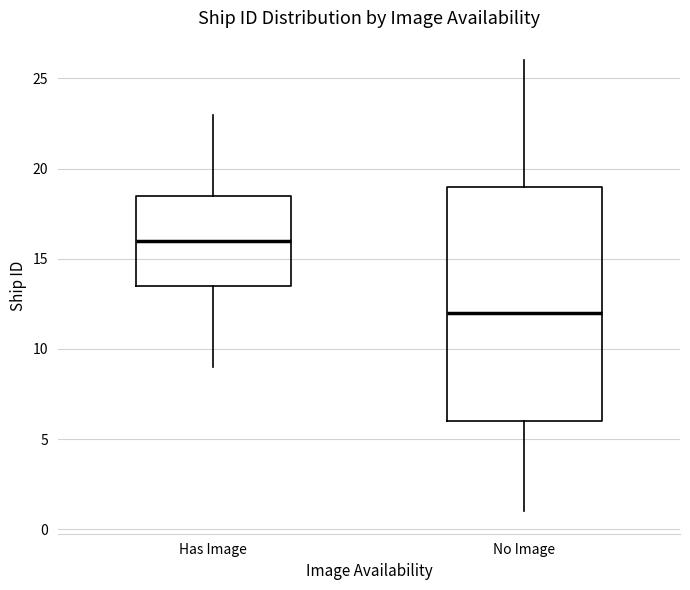

Comparing the boxes themselves (not the whiskers), which one is the tallest?

No Image